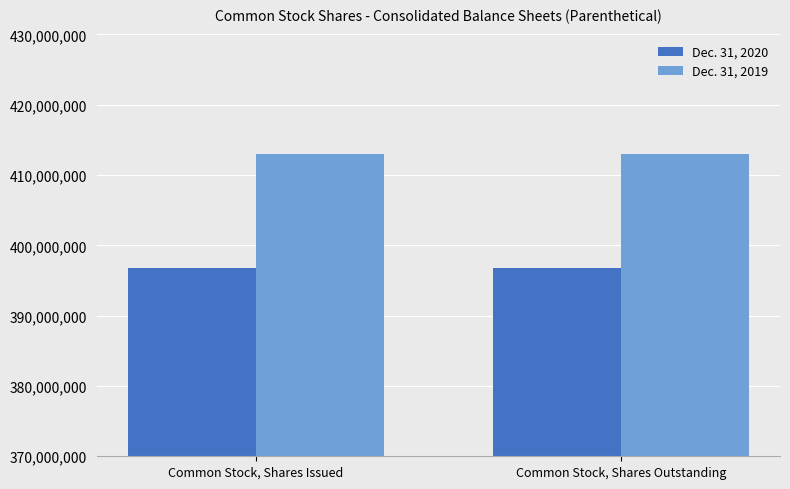

Is it true that Dec. 31, 2020 equals 223047344 at Common Stock, Shares Issued?

False